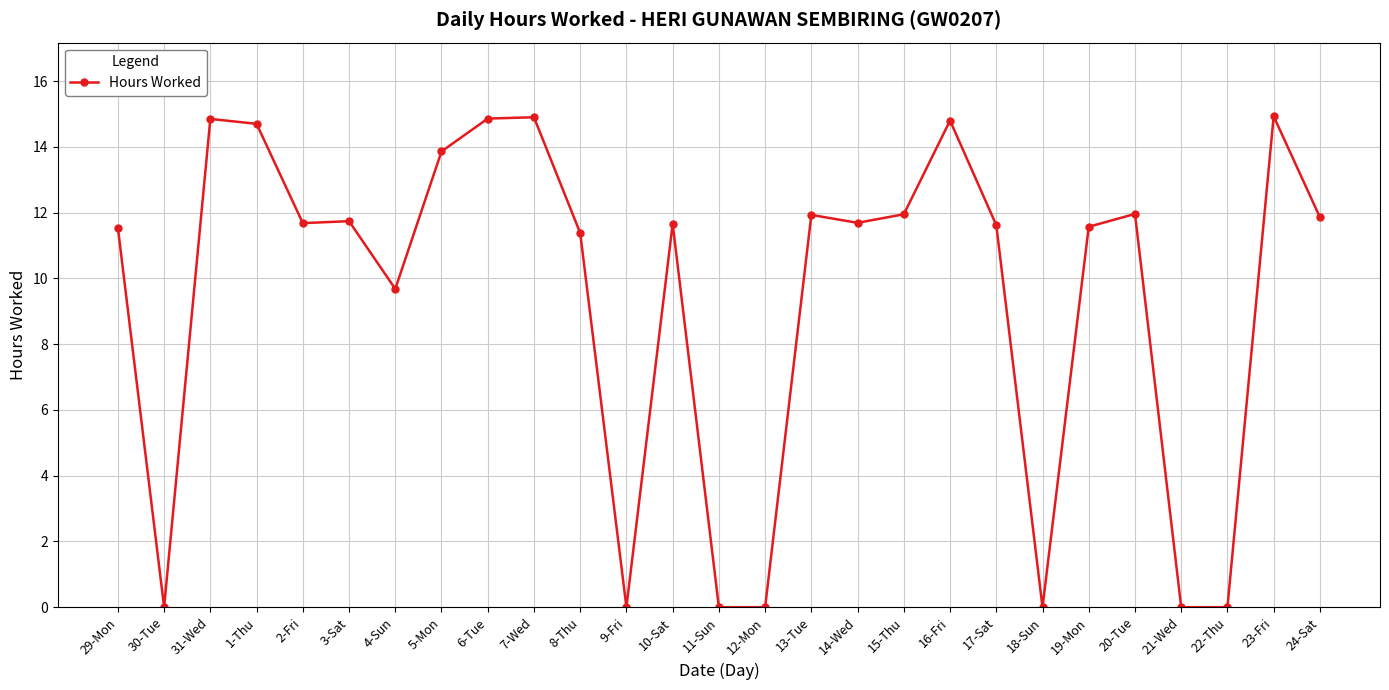

Between 19-Mon and 21-Wed, which is larger?

19-Mon